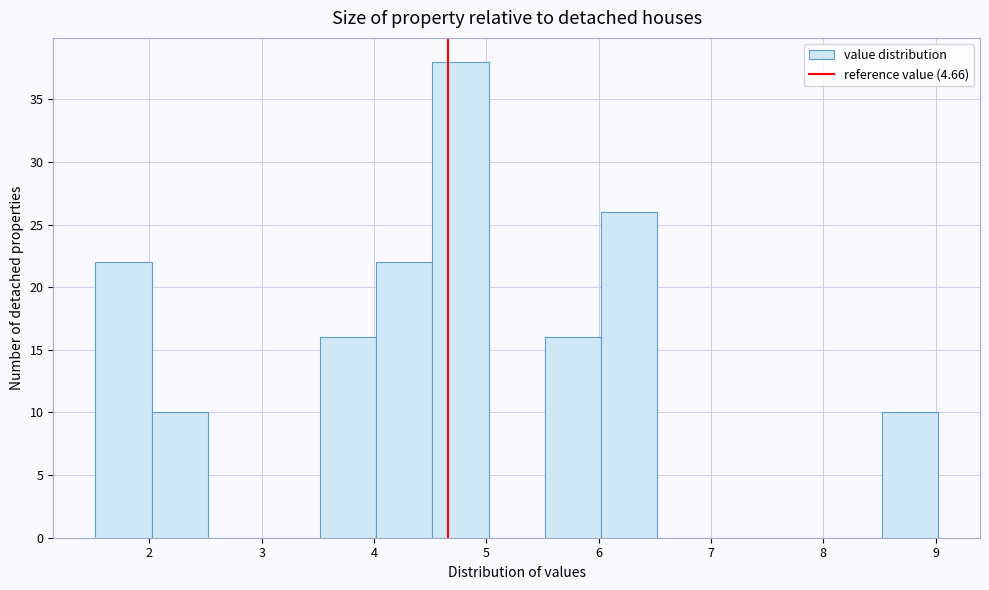

Which range on the x-axis has the tallest bar?

4.52 to 5.02